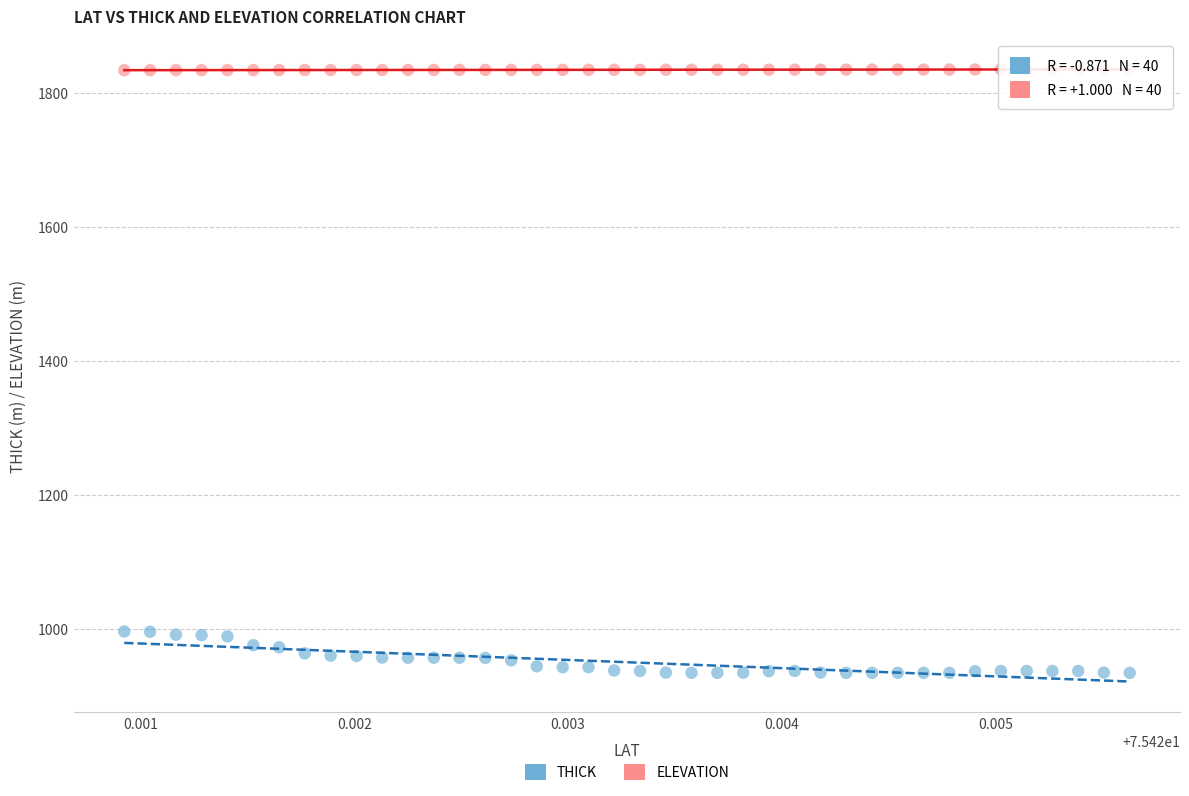

Which series reaches the maximum Y coordinate?

ELEVATION